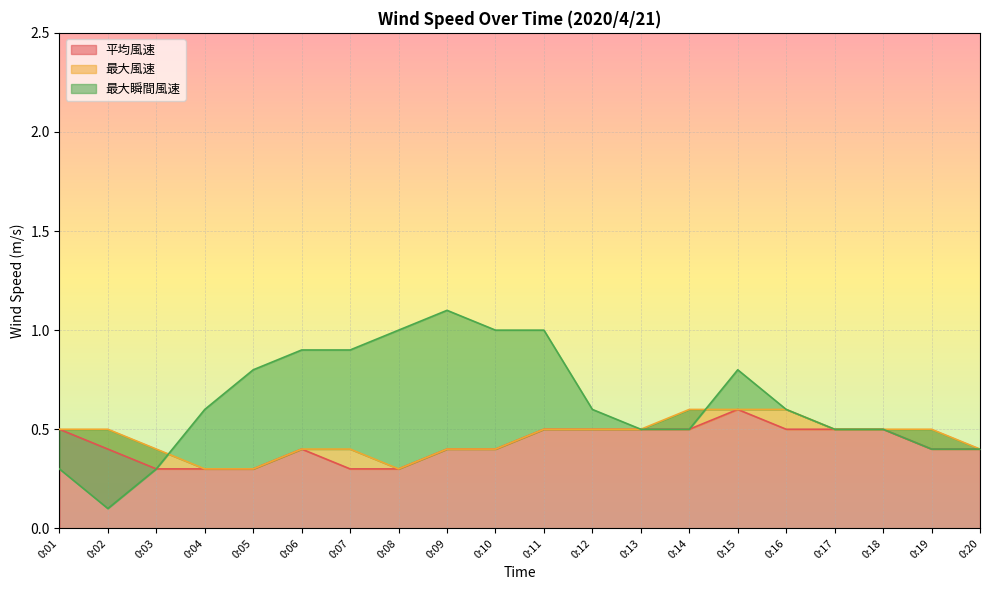

True or false: 平均風速 and 最大瞬間風速 intersect in this chart.

False